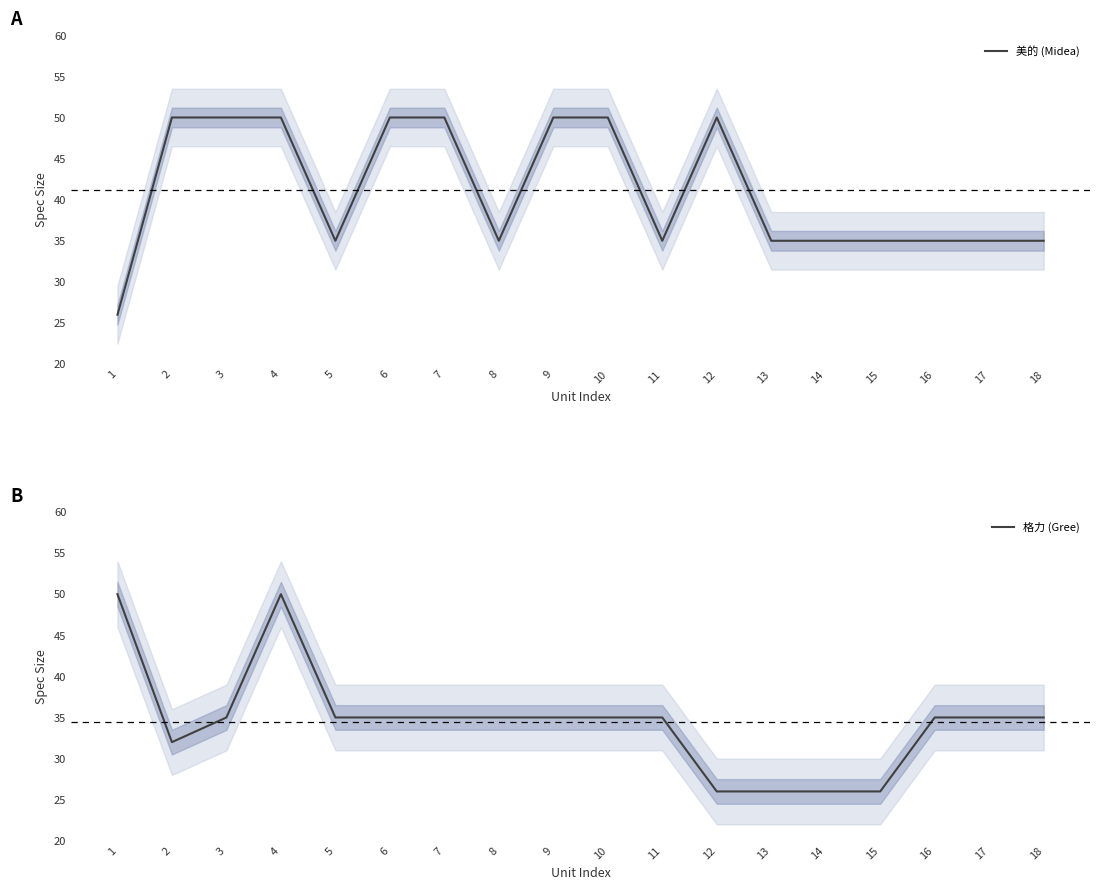

How many lines are shown in the chart?

2